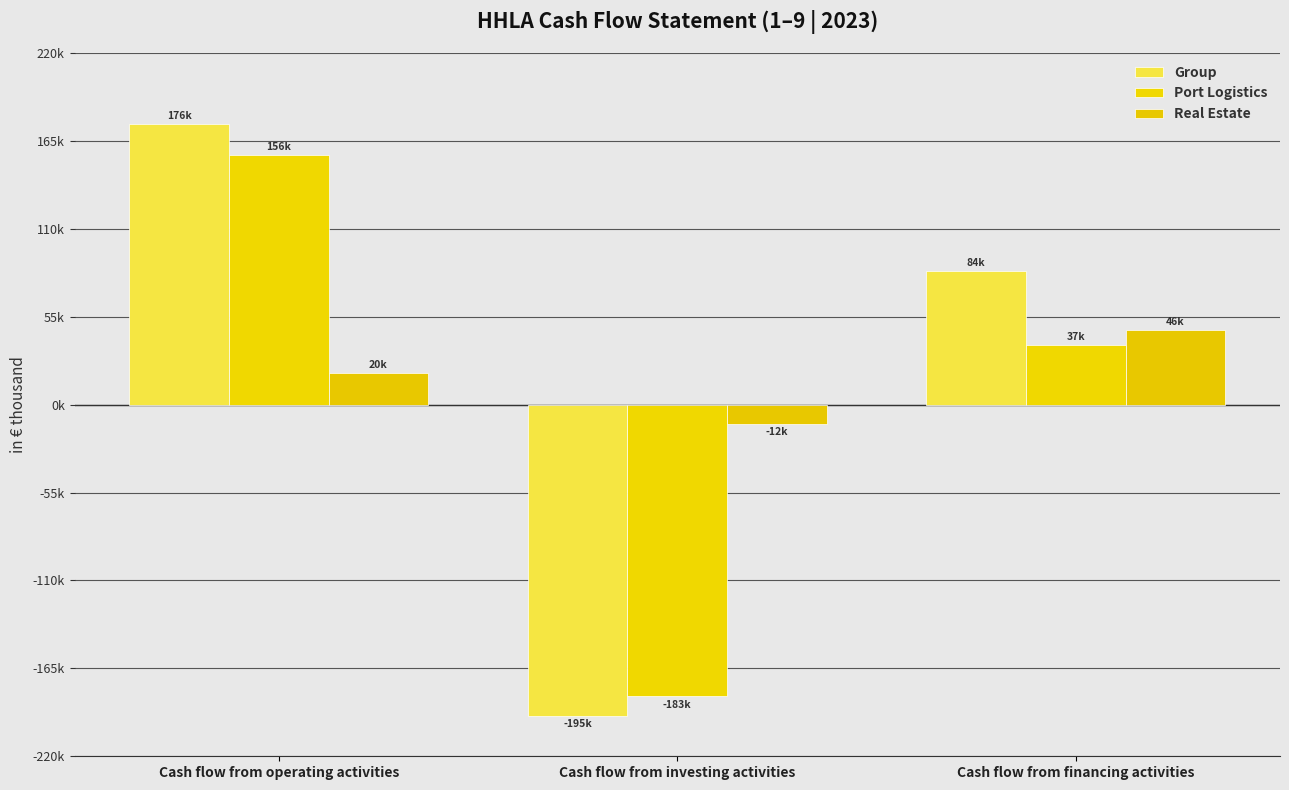

At which category does the chart reach its peak across all series?

Cash flow from operating activities